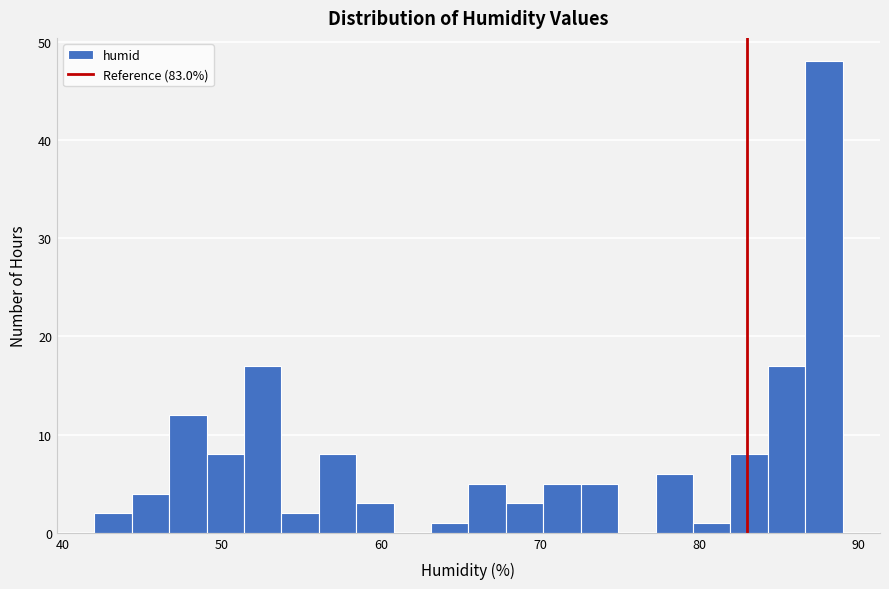

Read against the x-axis, roughly where is the centre of the tallest bar?

88